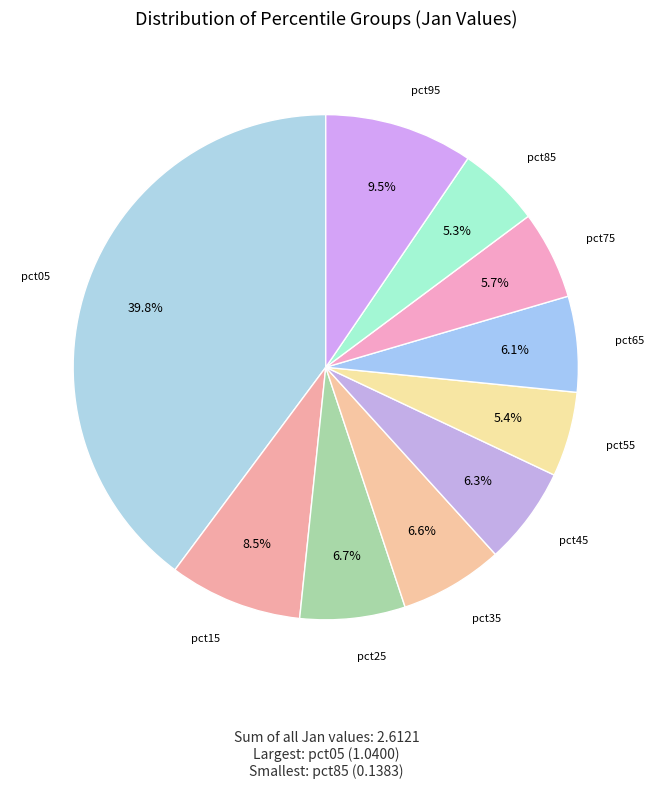

Count the number of slices in the pie.

10